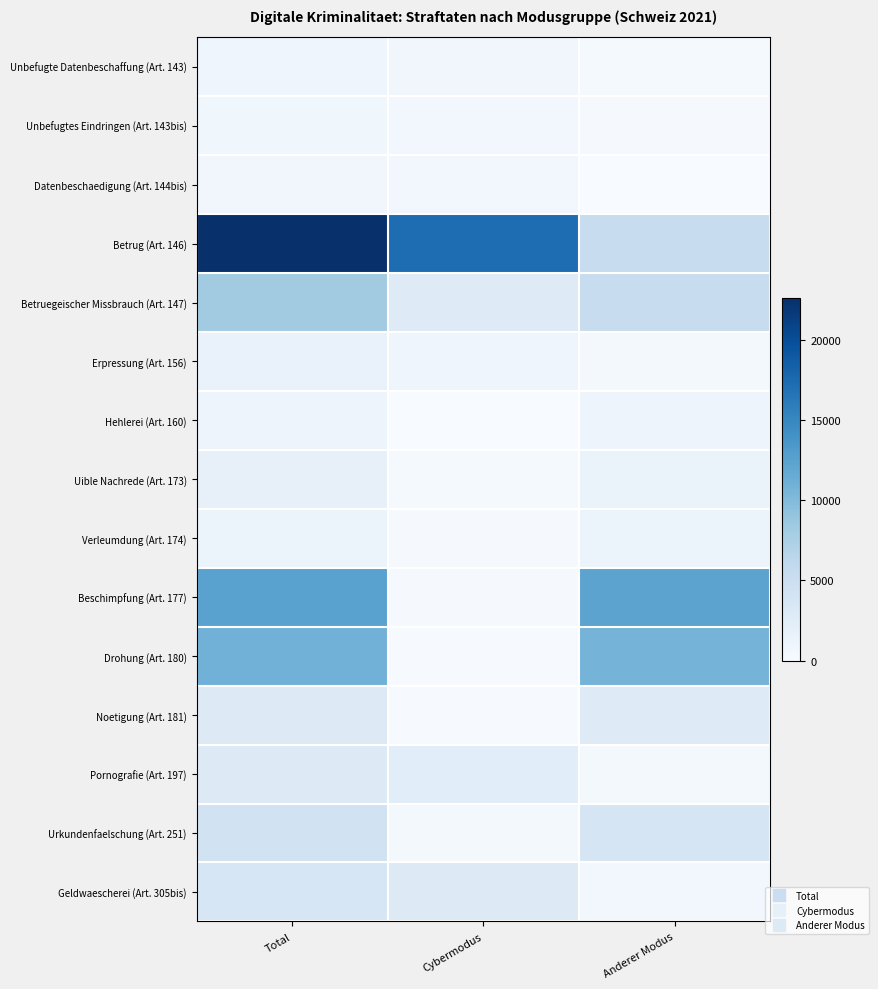

Which has a higher value, Total or Anderer Modus?

Total